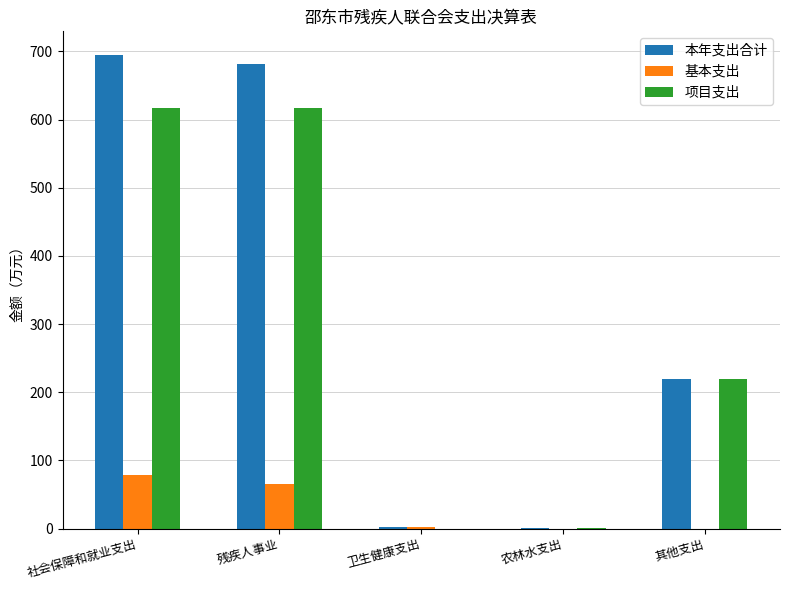

Is the value of 项目支出 at 卫生健康支出 greater than the value of 基本支出 at 残疾人事业?

No